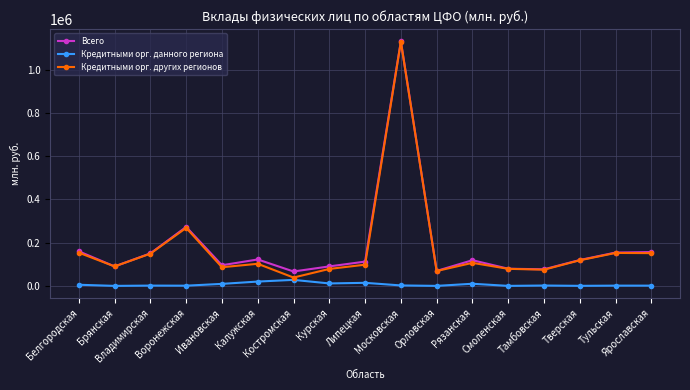

At which category is the sum across all series the highest?

Московская